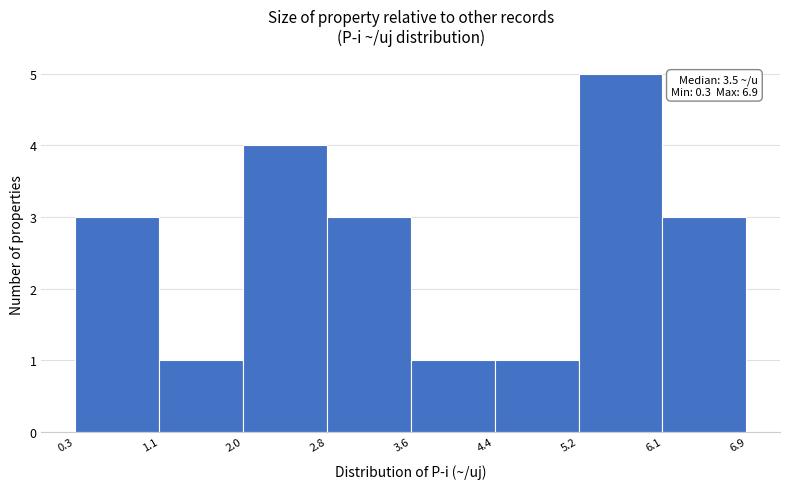

Over which range of the x-axis is the bar tallest?

5.2 to 6.1